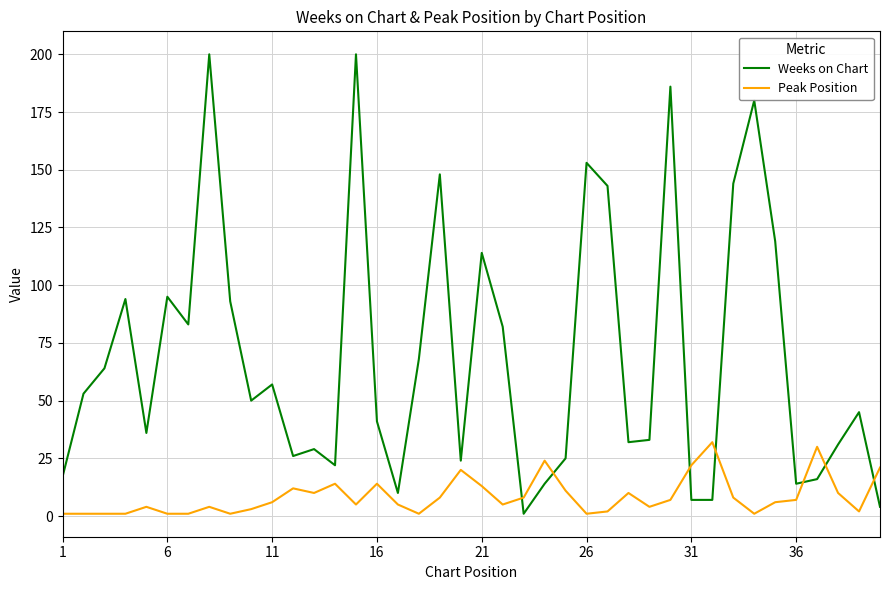

What is the greatest value displayed?

200